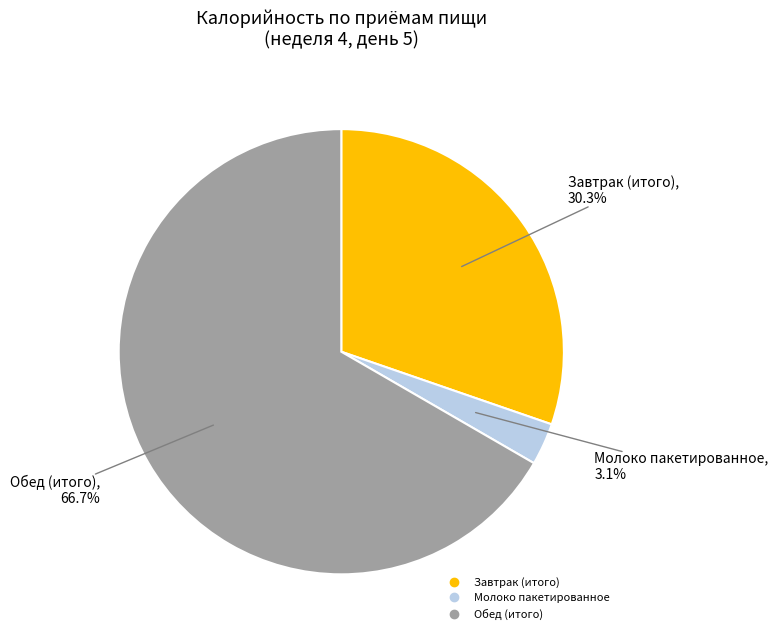

How many slices are in this pie chart?

3